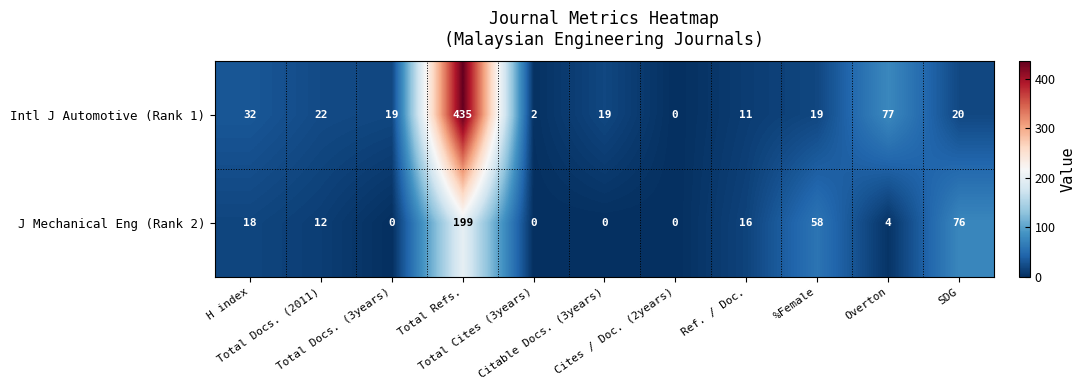

How many positive values does the J Mechanical Eng (Rank 2) series have?

7